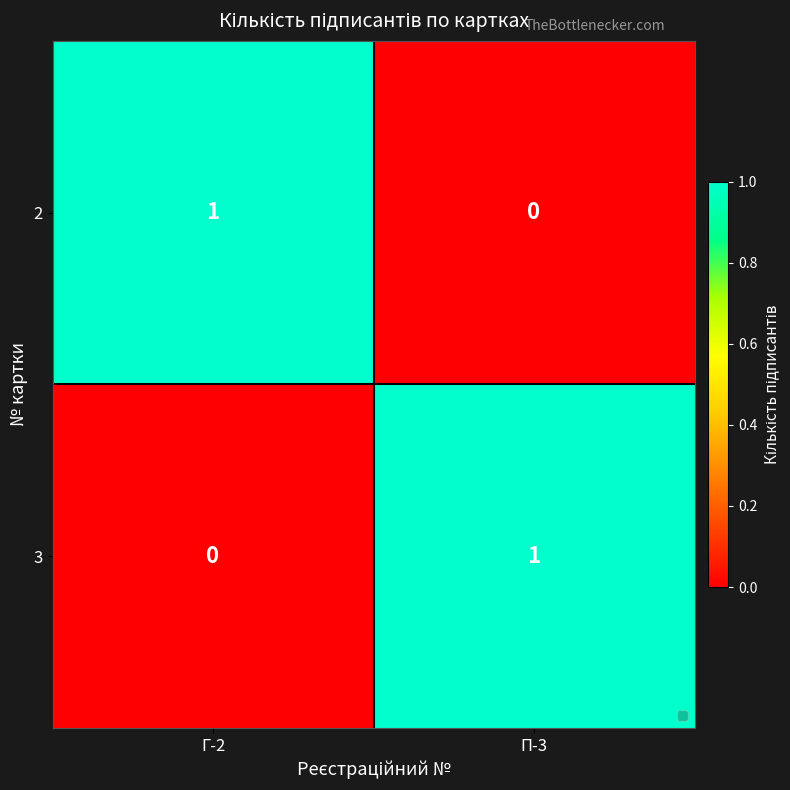

Is it true that 3 equals 0 at Г-2?

True